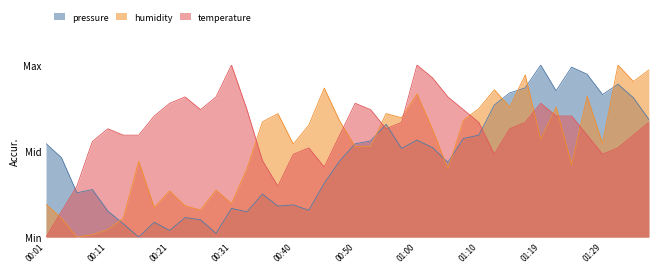

What is the label of the 37th point from the left?

01:29